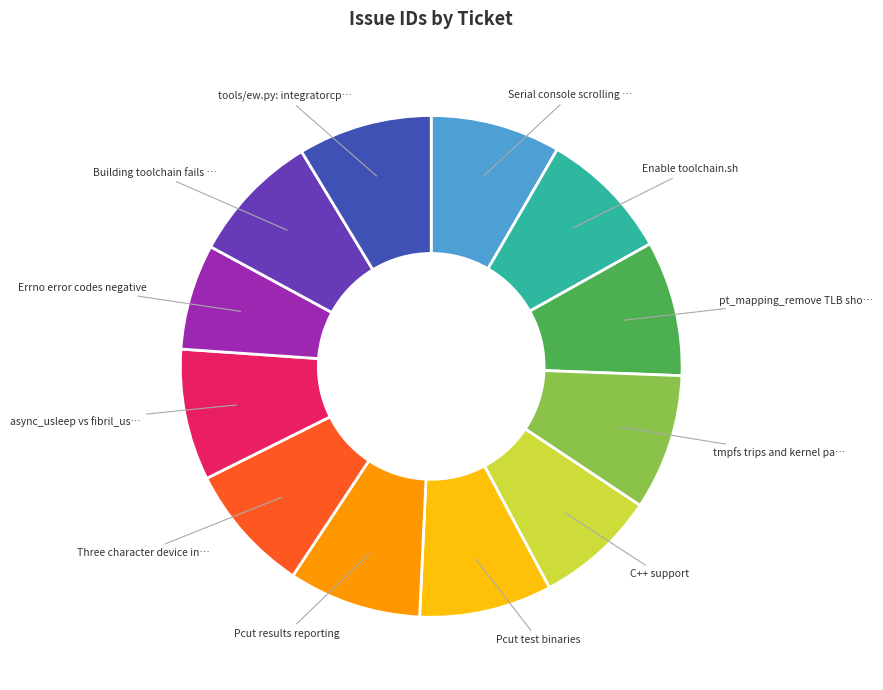

Is there a majority slice in this chart?

No